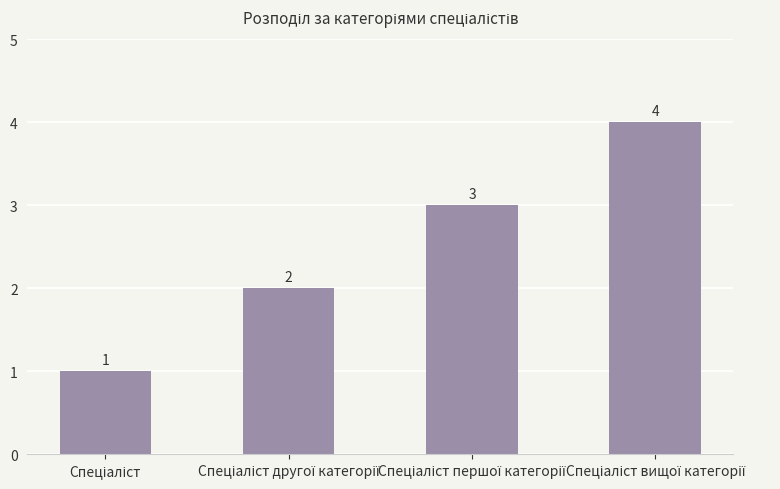

What is the sum of all values?

10